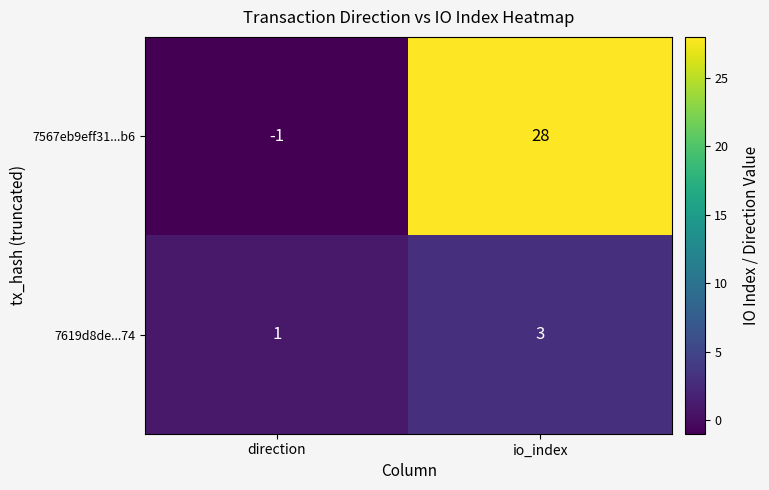

Where is 7619d8de...74 nearest to the value 2?

direction